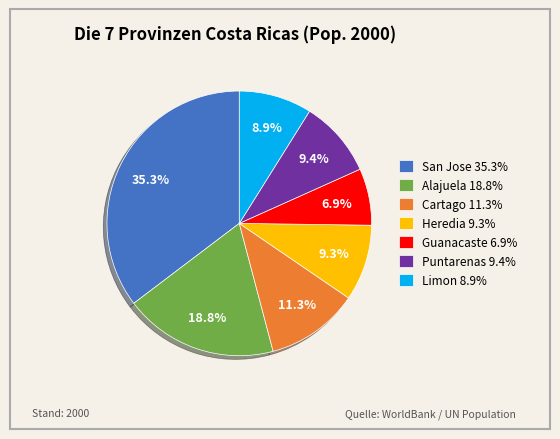

To the nearest percent, what is the average slice percentage?

14%